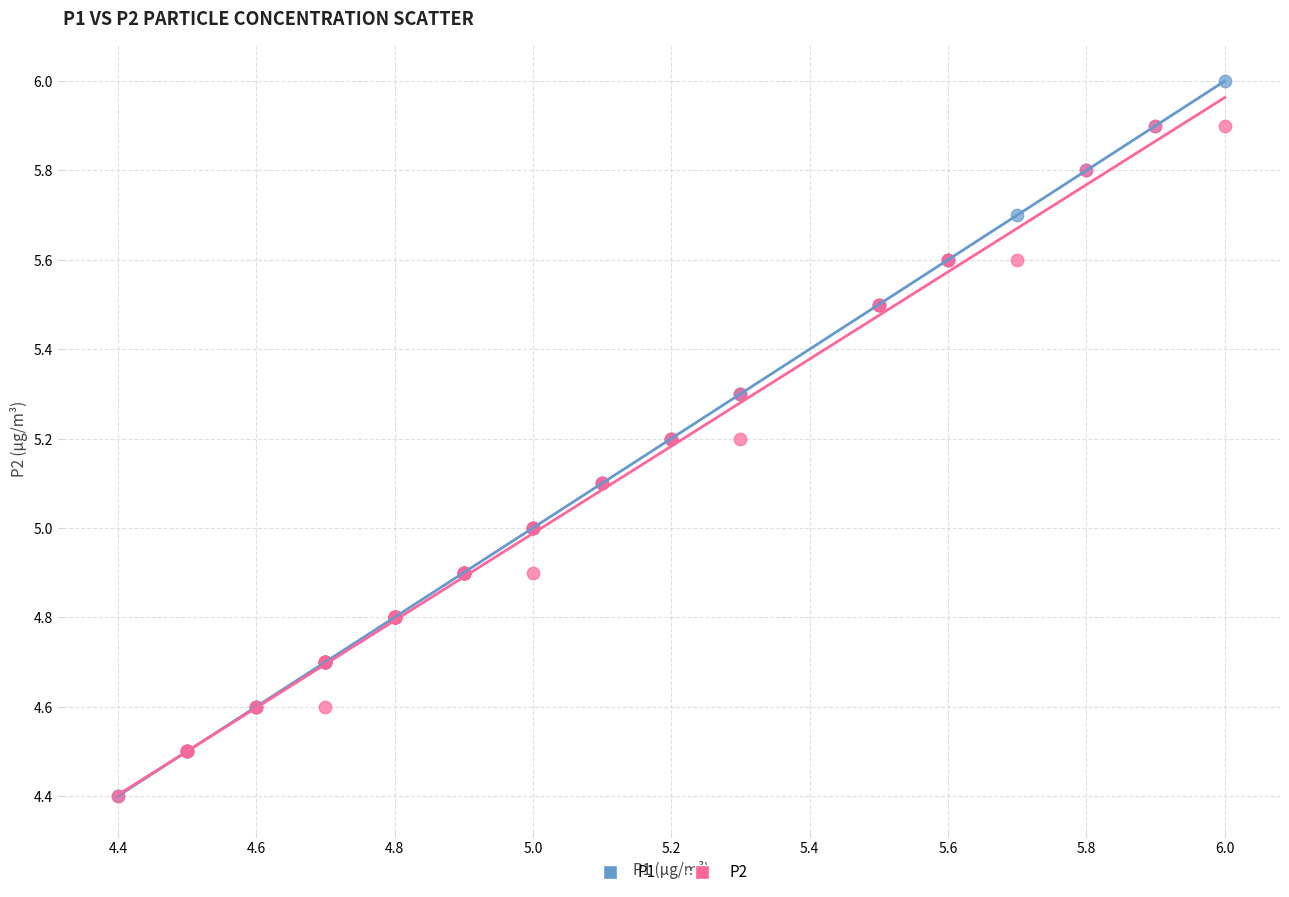

What are all the series names shown in the legend?

P1, P2